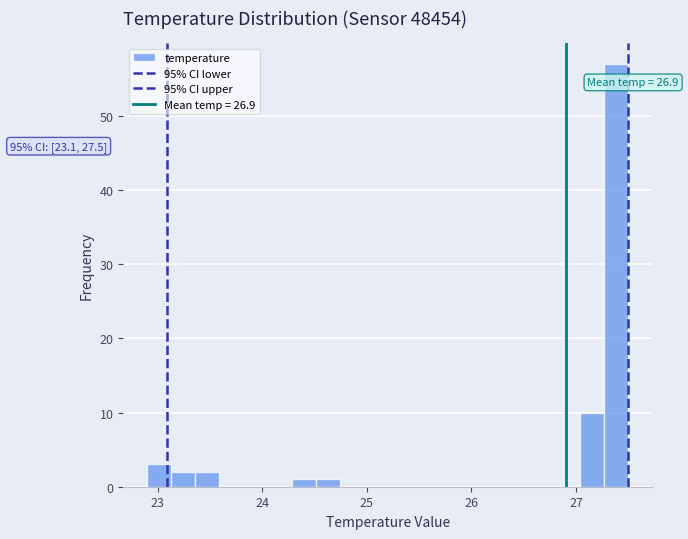

Around what value on the x-axis is the tallest bar? Give the approximate position of its centre, as read against the axis.

27.4